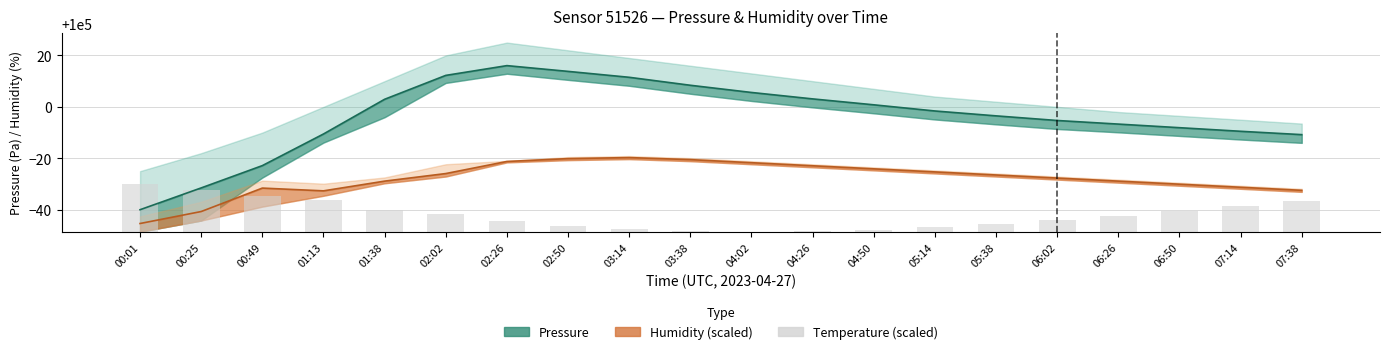

What is the value of the Temperature (scaled) bar at the 18th from the left?

8.1